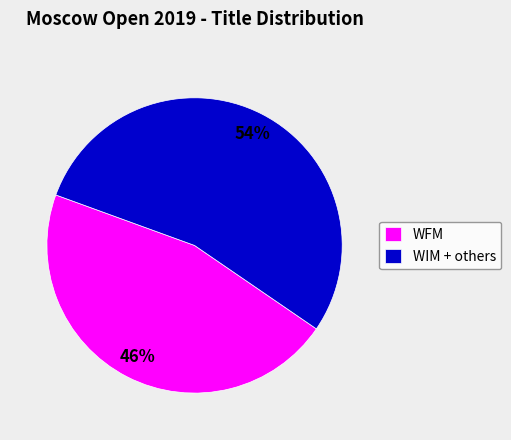

Rank the categories by value from highest to lowest.

WIM + others, WFM